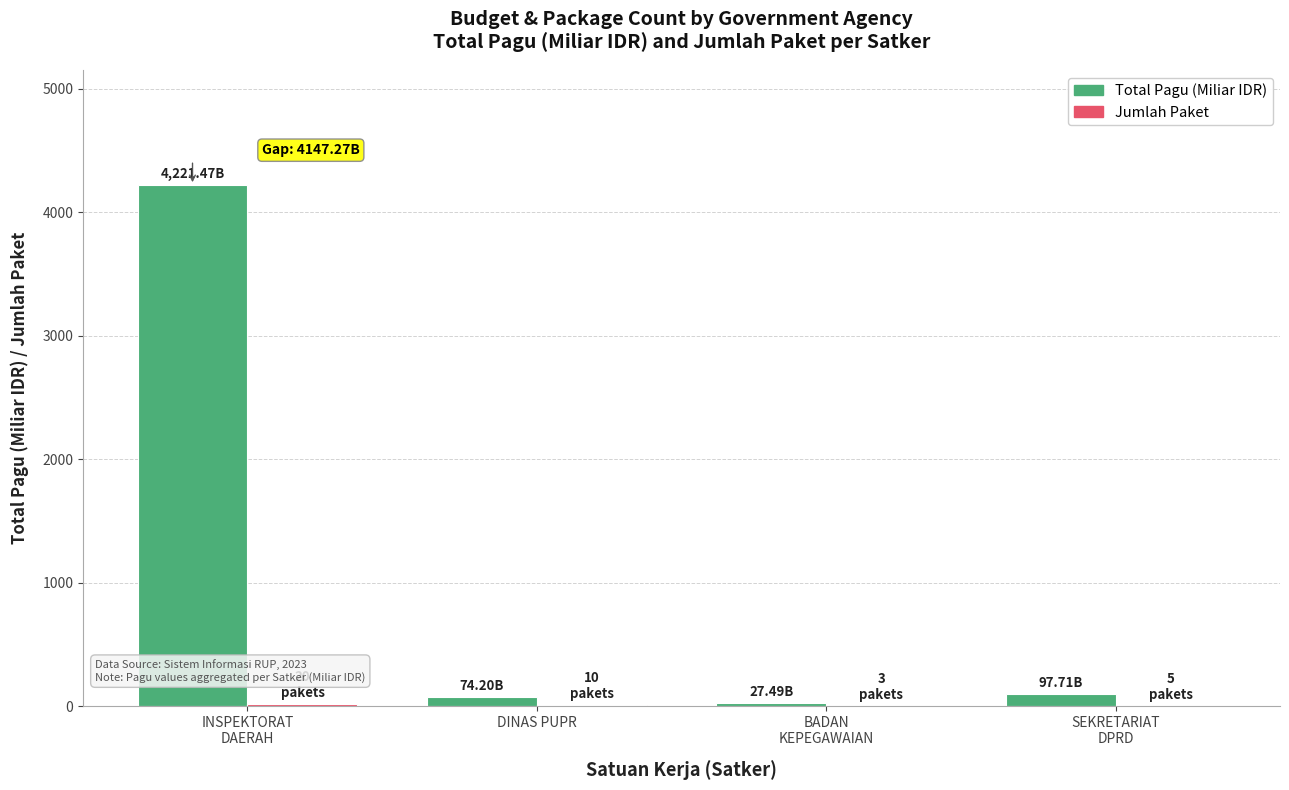

Which series has the largest total across all categories?

Total Pagu (Miliar IDR)